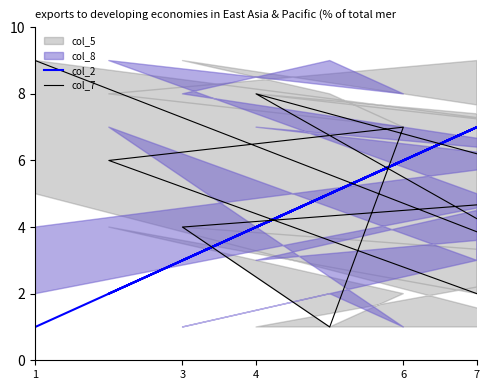

Does the chart display data point markers on the line(s)?

No